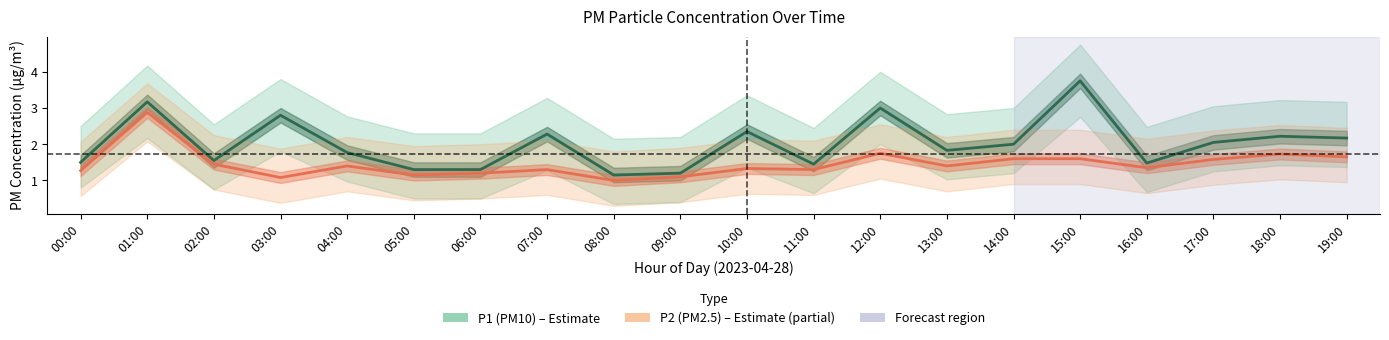

Reading right to left, transcribe all the data shown in this chart.

P1 (PM10): 2.2	2.2	2.0	1.5	3.8	2.0	1.8	3.0	1.4	2.4	1.2	1.1	2.3	1.3	1.3	1.8	2.8	1.6	3.2	1.5
P2 (PM2.5): 1.6	1.7	1.6	1.4	1.6	1.6	1.4	1.8	1.3	1.3	1.1	1.0	1.3	1.2	1.1	1.4	1.1	1.4	2.9	1.3